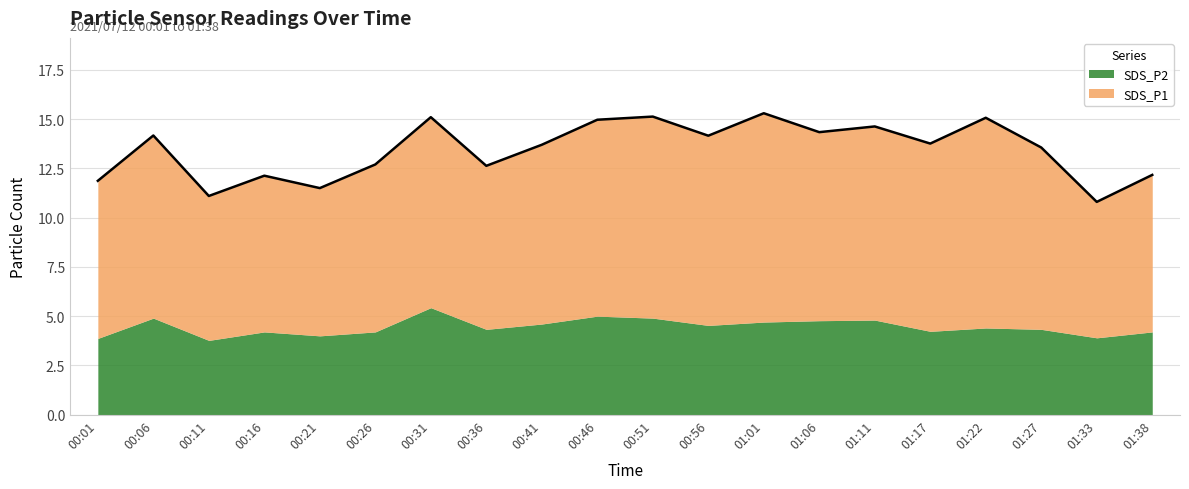

Approximately how many times larger is the value at 00:56 compared to 01:17?

1.0